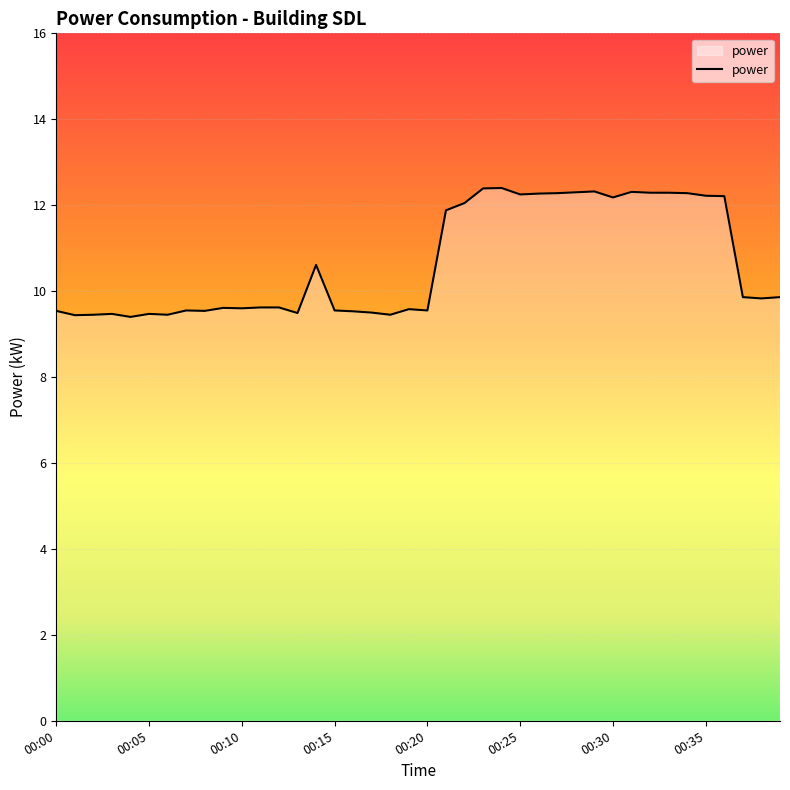

How many categories are shown in the chart?

40